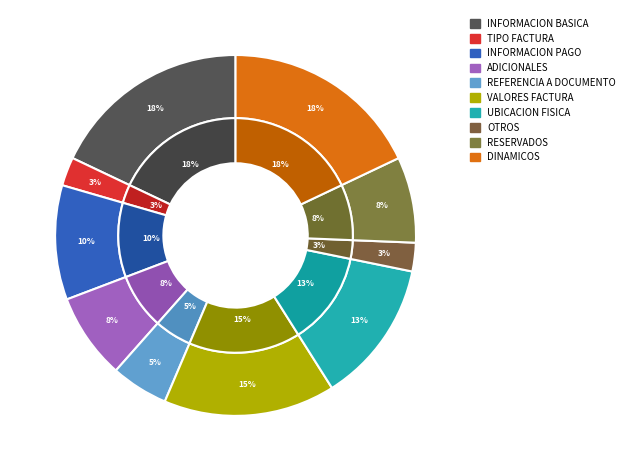

What portion of the pie excludes ADICIONALES?

92.3%